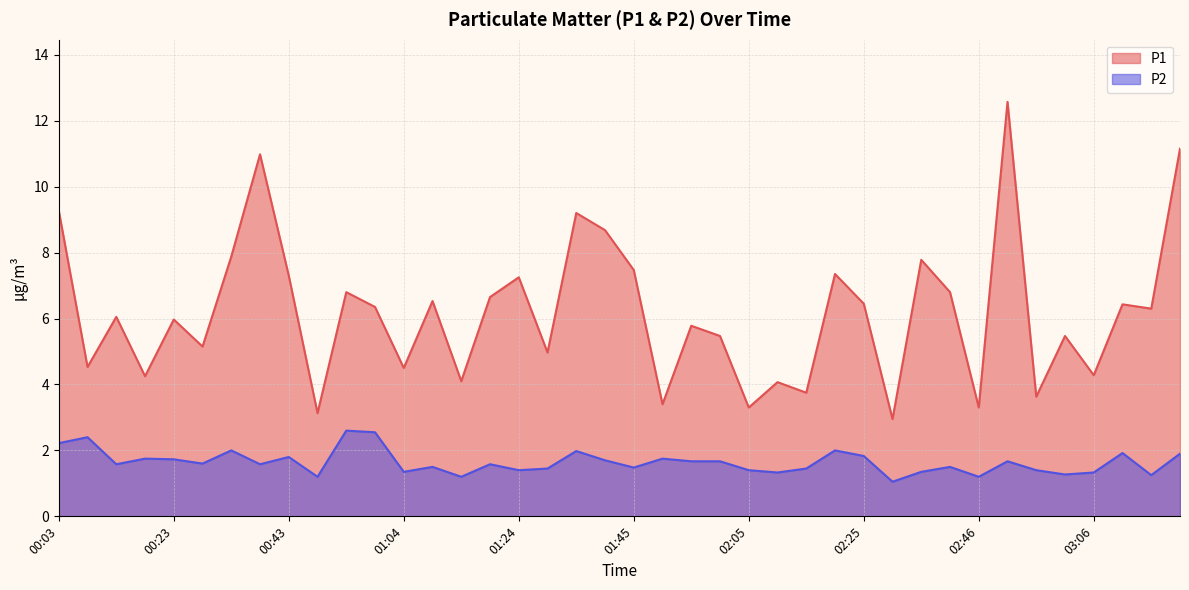

Does the chart display data point markers on the line(s)?

No